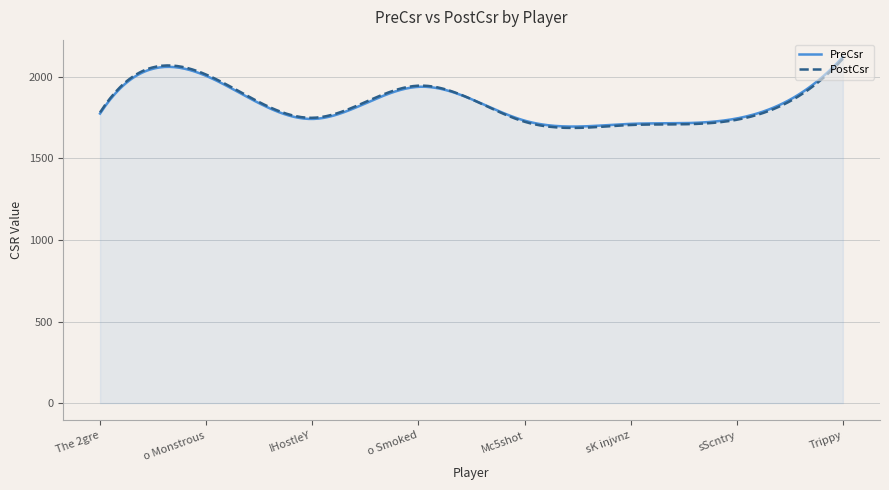

Does the chart have visible grid lines?

Yes